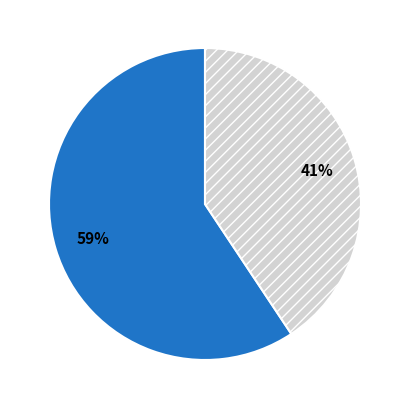

Is there any slice that represents more than half of the pie?

Yes